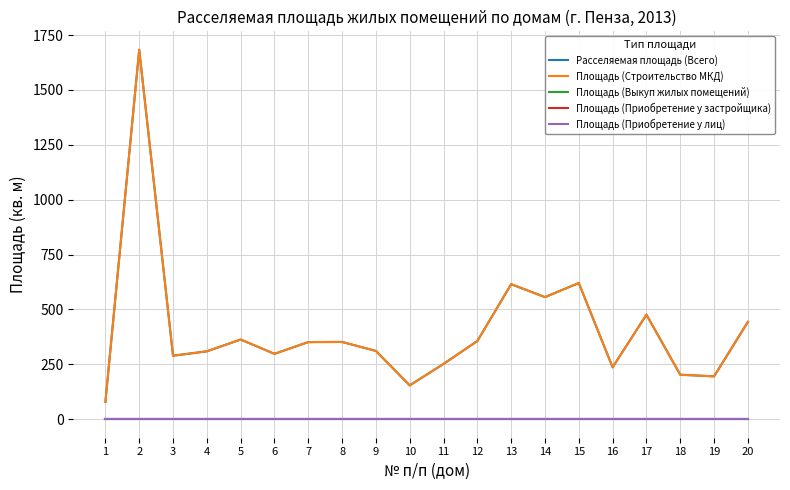

At how many categories does at least one series exceed 402?

6